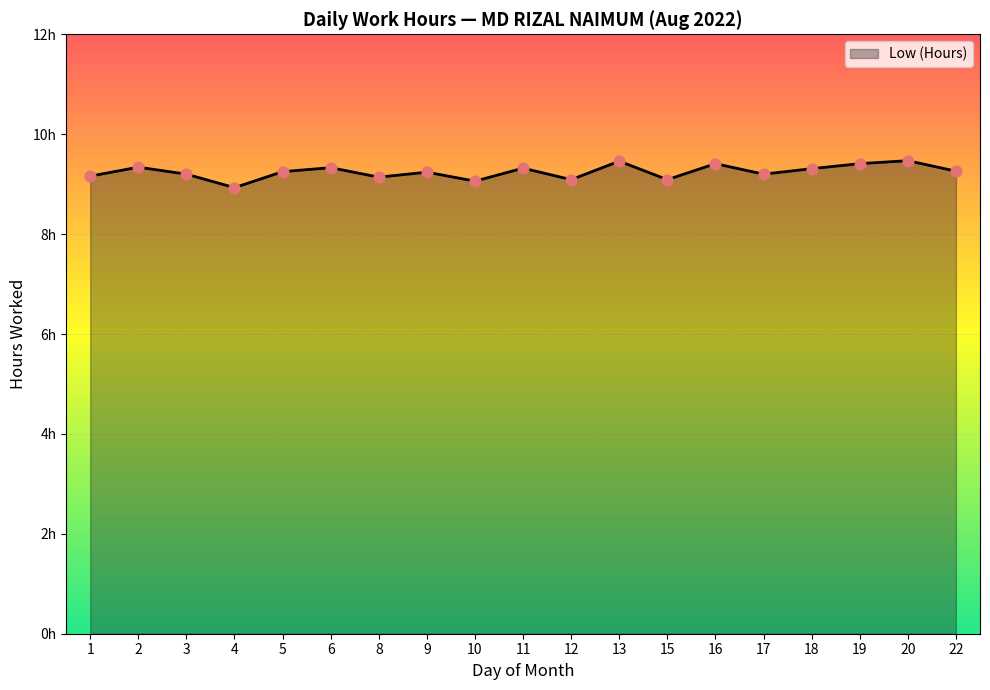

Is this an area chart (filled region under the line)?

Yes